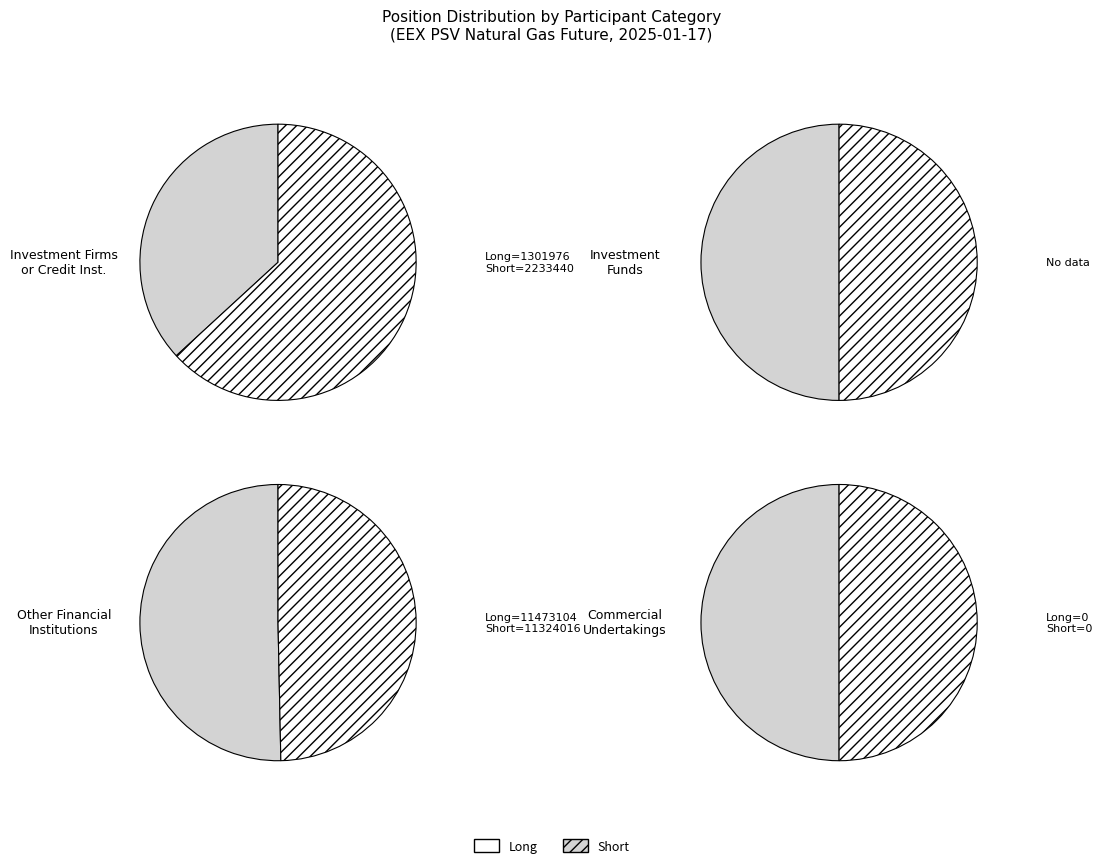

Is the sum of 3 and 2 greater than half?

Yes